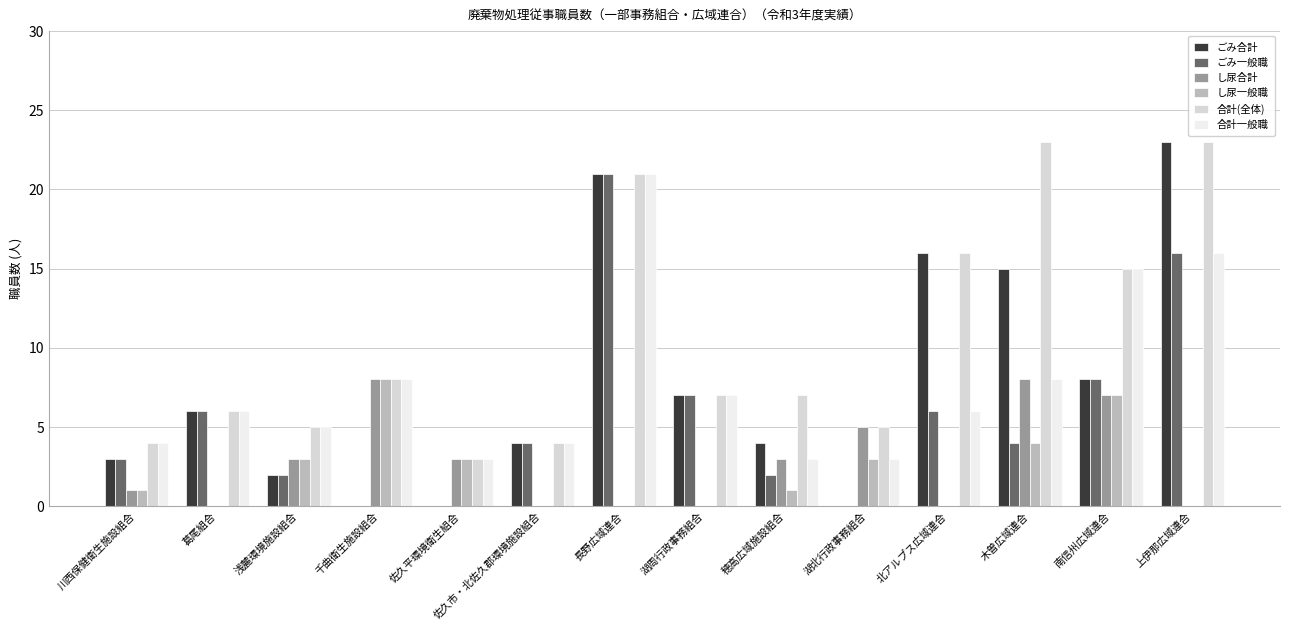

What is the maximum value for し尿一般職?

8